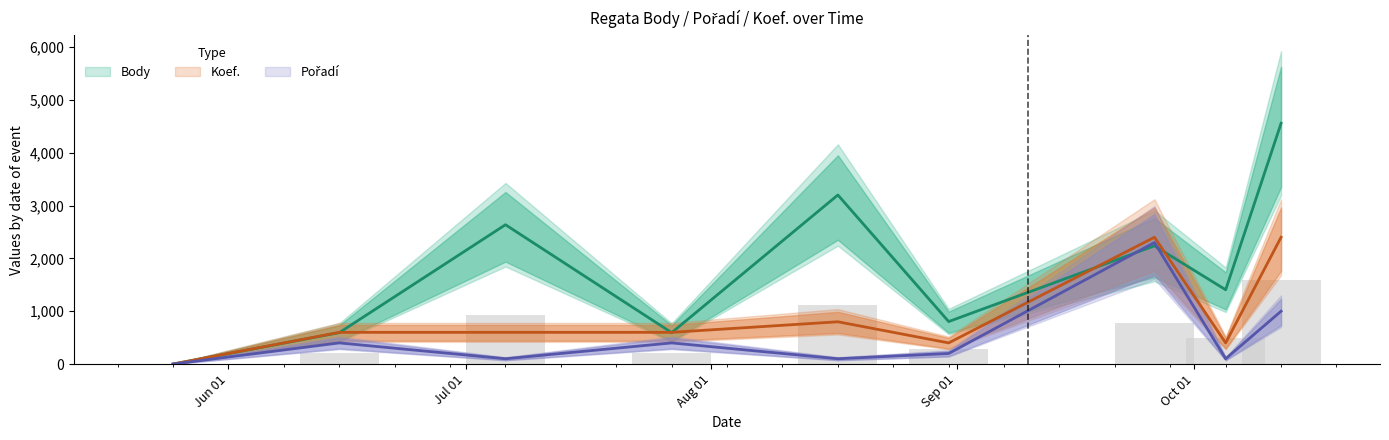

What is the total value across all series at 2019-10-12?

7957